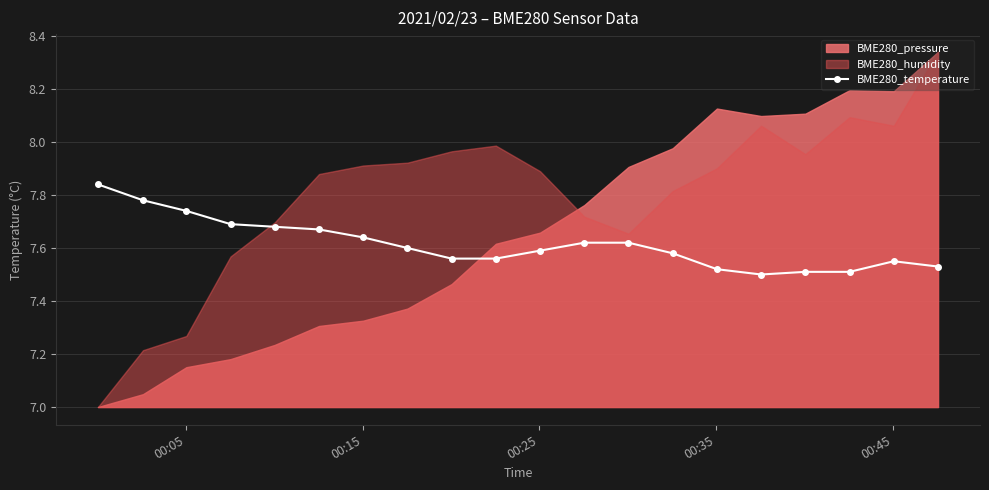

True or false: BME280_temperature has more than 0 interior local peaks.

True